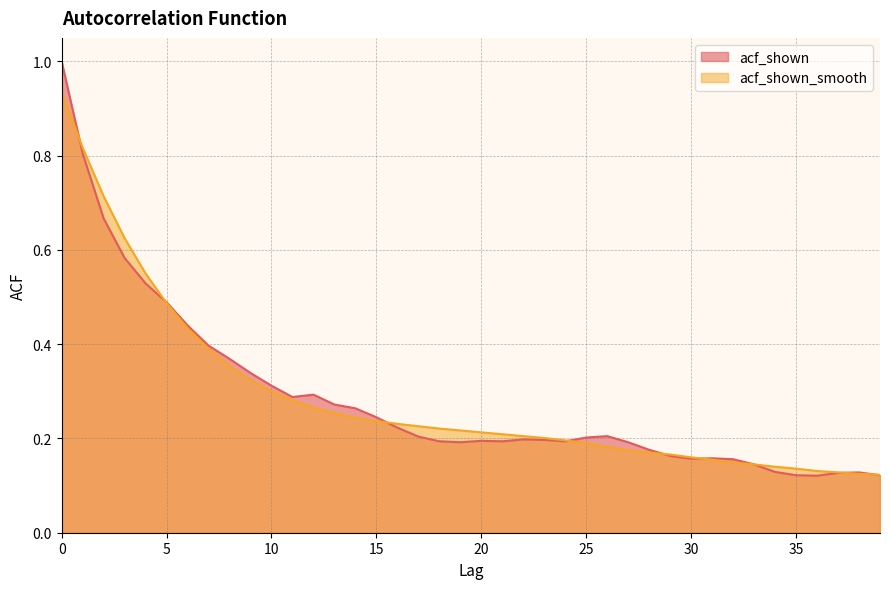

What is the sum of the acf_shown_smooth values at 36 and 34?

0.3